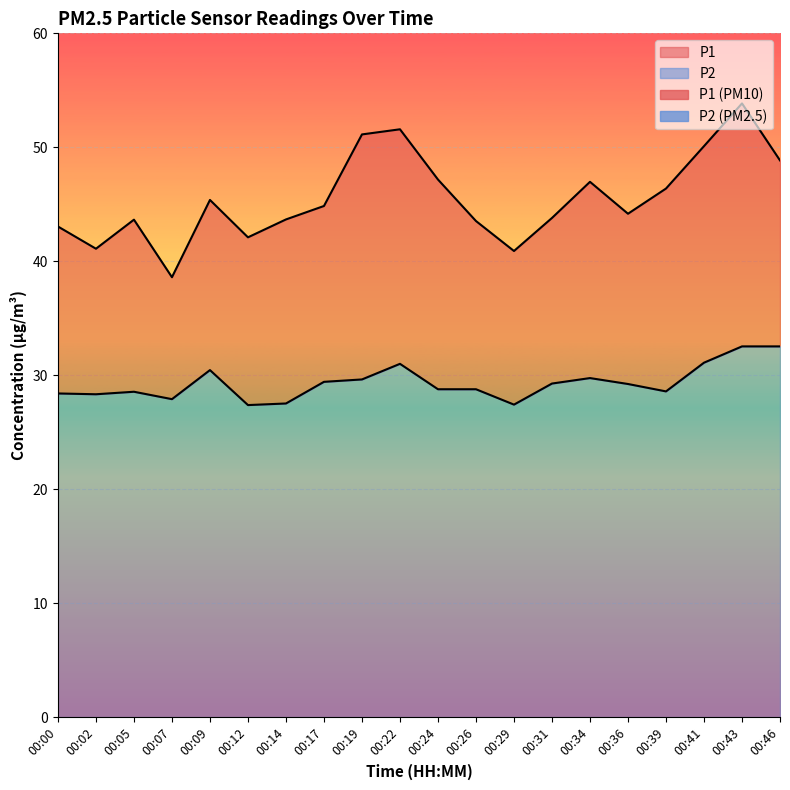

Rank the series at 00:17 from highest to lowest value.

P1, P2